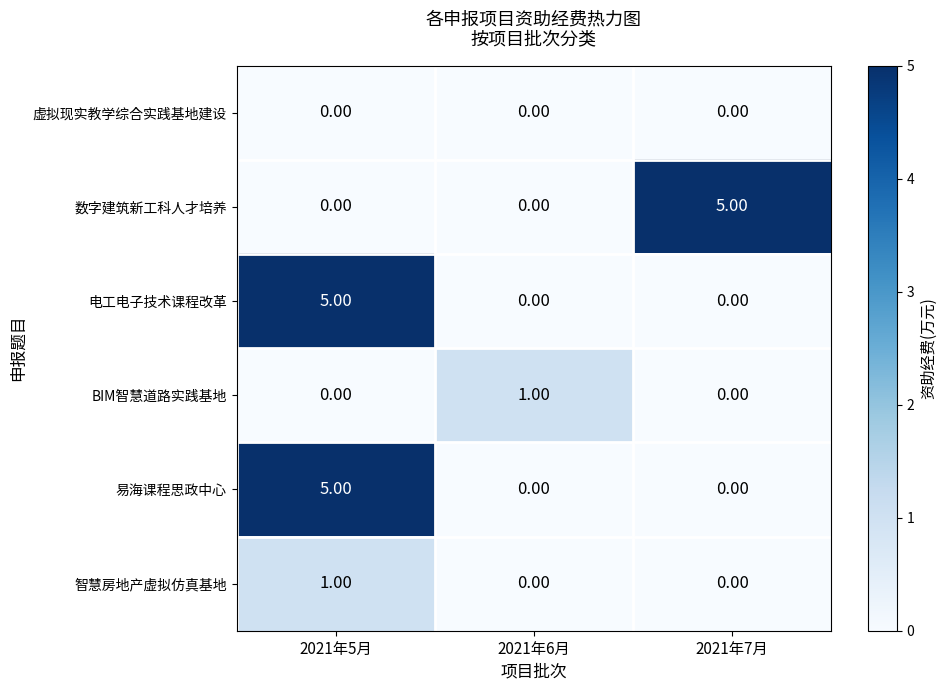

What is the difference between the 电工电子技术课程改革 values at 2021年5月 and 2021年6月?

5